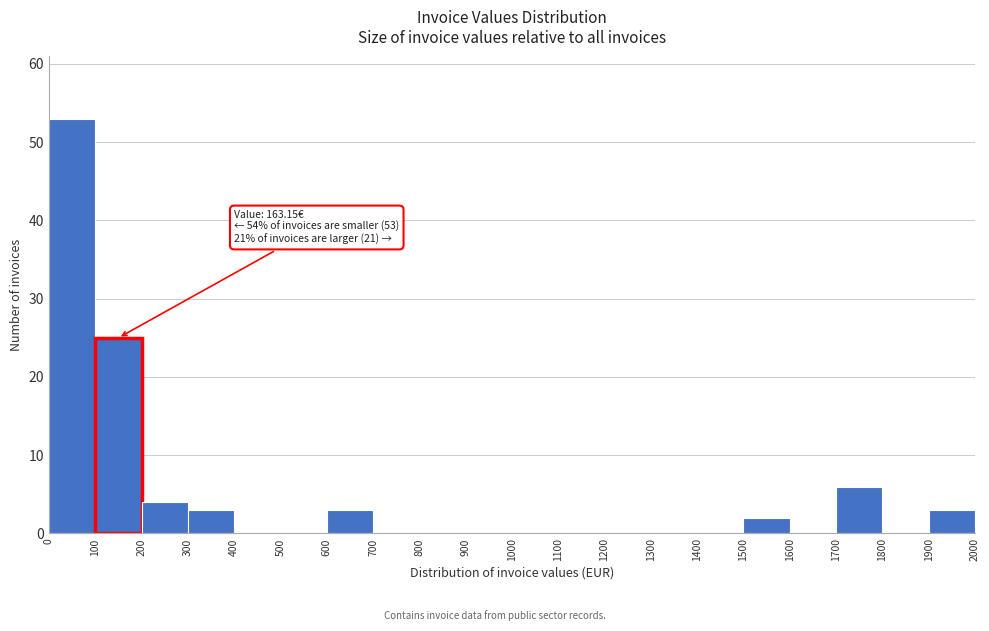

Over which range of the x-axis is the bar tallest?

0 to 100